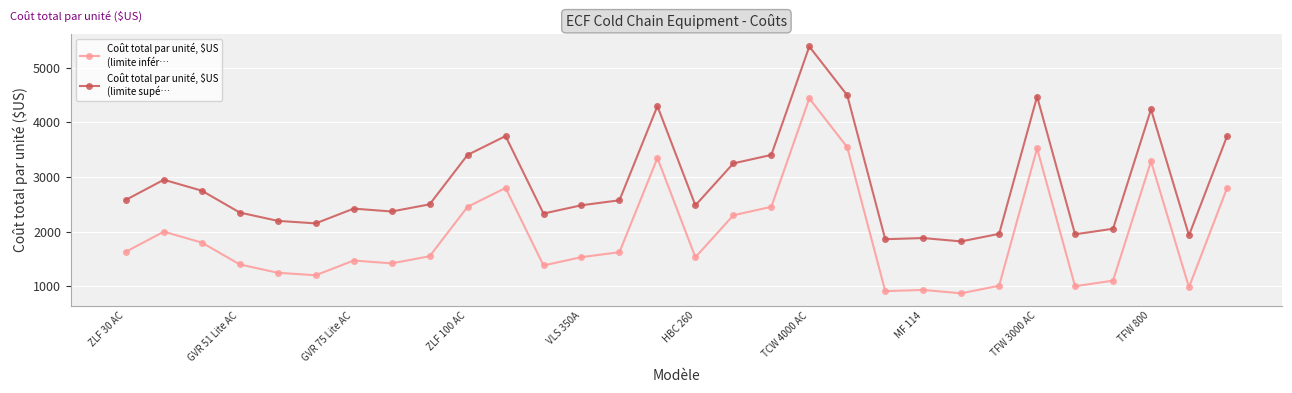

What is the smallest value displayed?

871.6